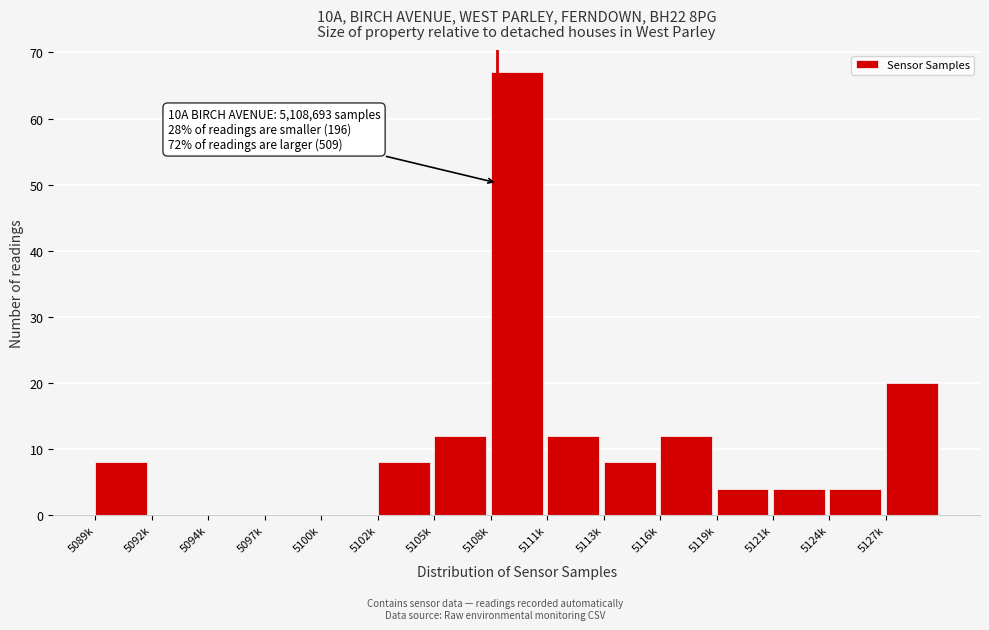

Reading left to right, transcribe all the data shown in this chart.

5089k=8	5092k=0	5094k=0	5097k=0	5100k=0	5102k=8	5105k=12	5108k=67	5111k=12	5113k=8	5116k=12	5119k=4	5121k=4	5124k=4	5127k=20